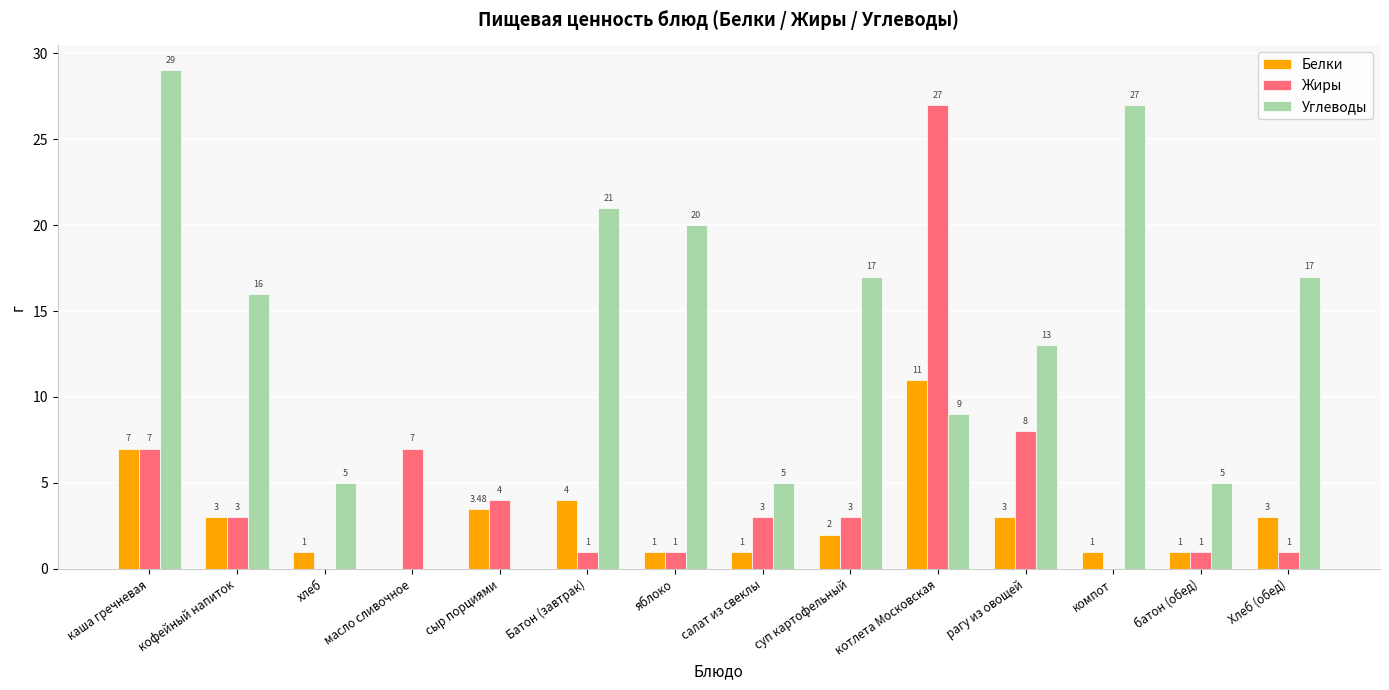

Is the value of Белки at котлета Московская greater than the value of Жиры at яблоко?

Yes